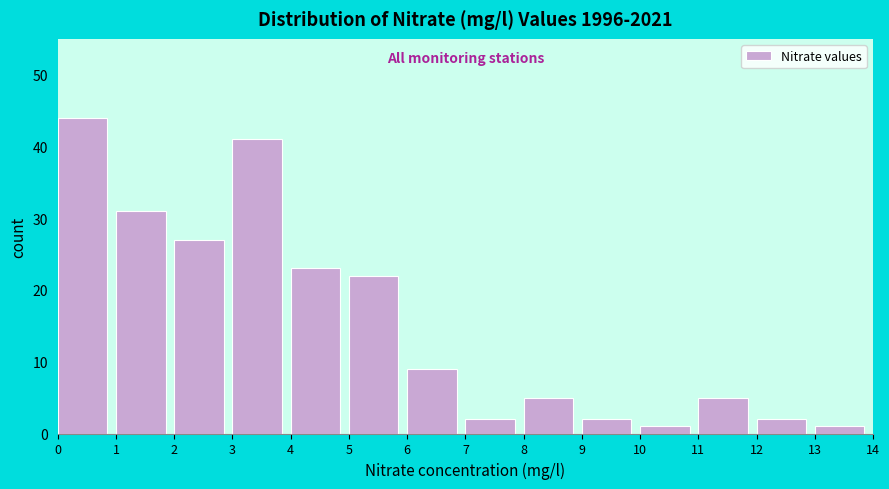

Reading left to right, transcribe this chart: for each bar, give the range it covers on the x-axis and its height. The values are not printed on the chart, so give them approximately, as read against the axis.

0 to 1: 44
1 to 2: 31
2 to 3: 27
3 to 4: 41
4 to 5: 23
5 to 6: 22
6 to 7: 9
7 to 8: 2
8 to 9: 5
9 to 10: 2
10 to 11: 1
11 to 12: 5
12 to 13: 2
13 to 14: 1